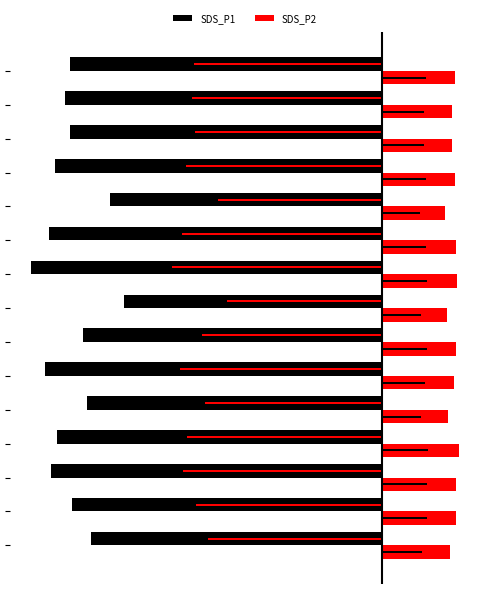

What is the value of the SDS_P2 bar at the 4th from the left?

8.7